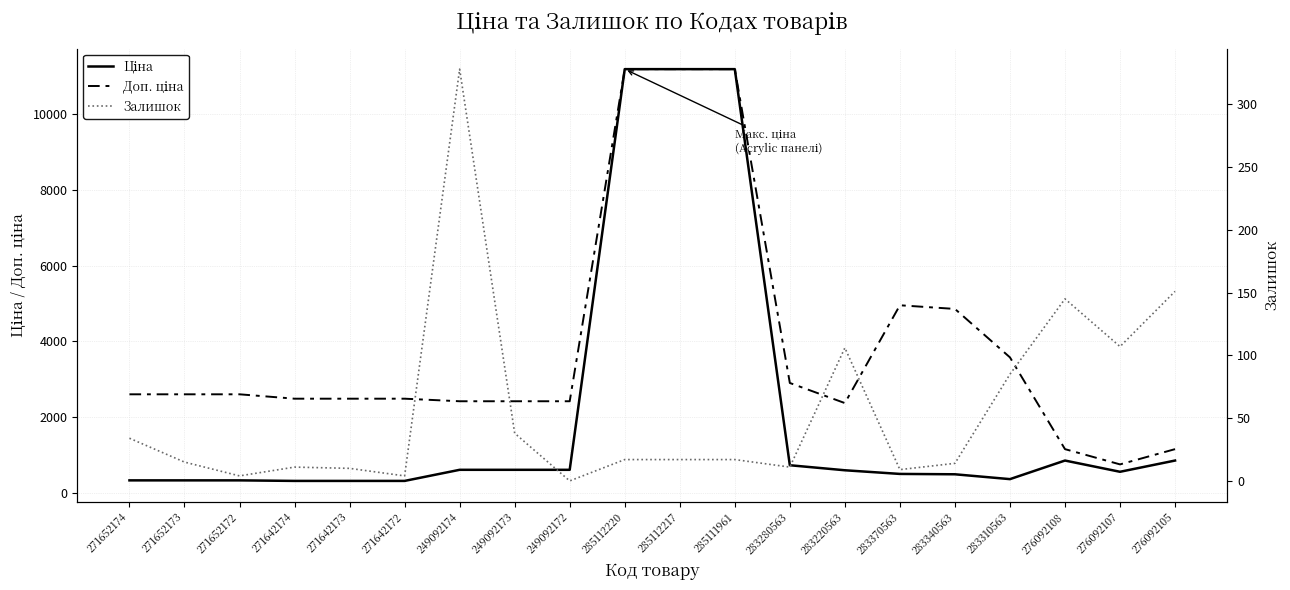

At which category is the sum across all series the highest?

285112220